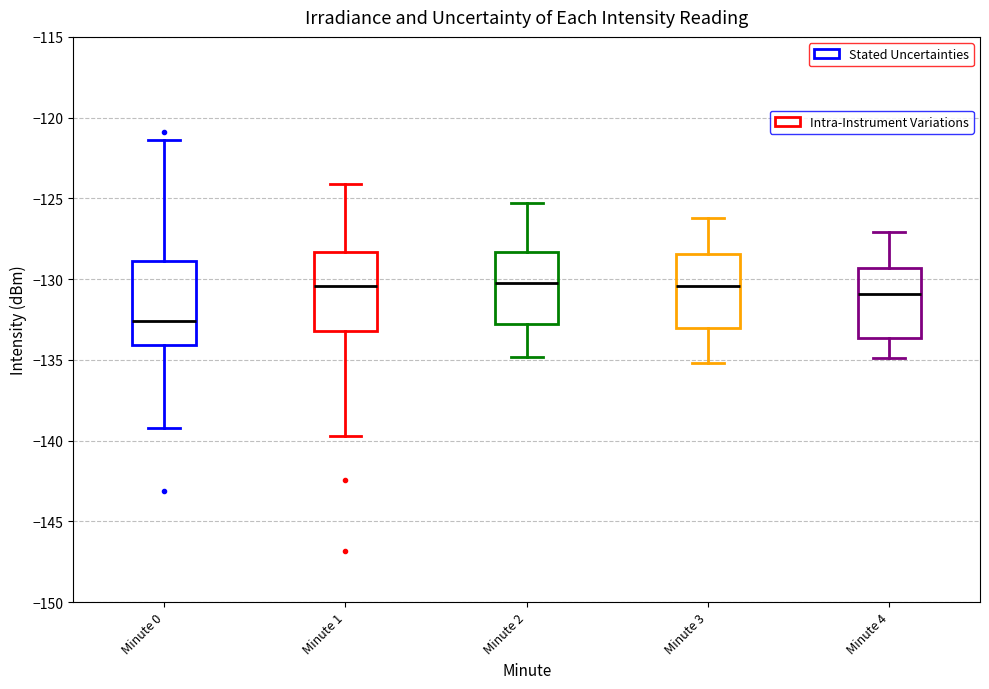

Where is the upper edge of the box for Minute 2 on the y-axis? The values are not printed on the chart, so give them approximately, as read against the axis.

-128.5